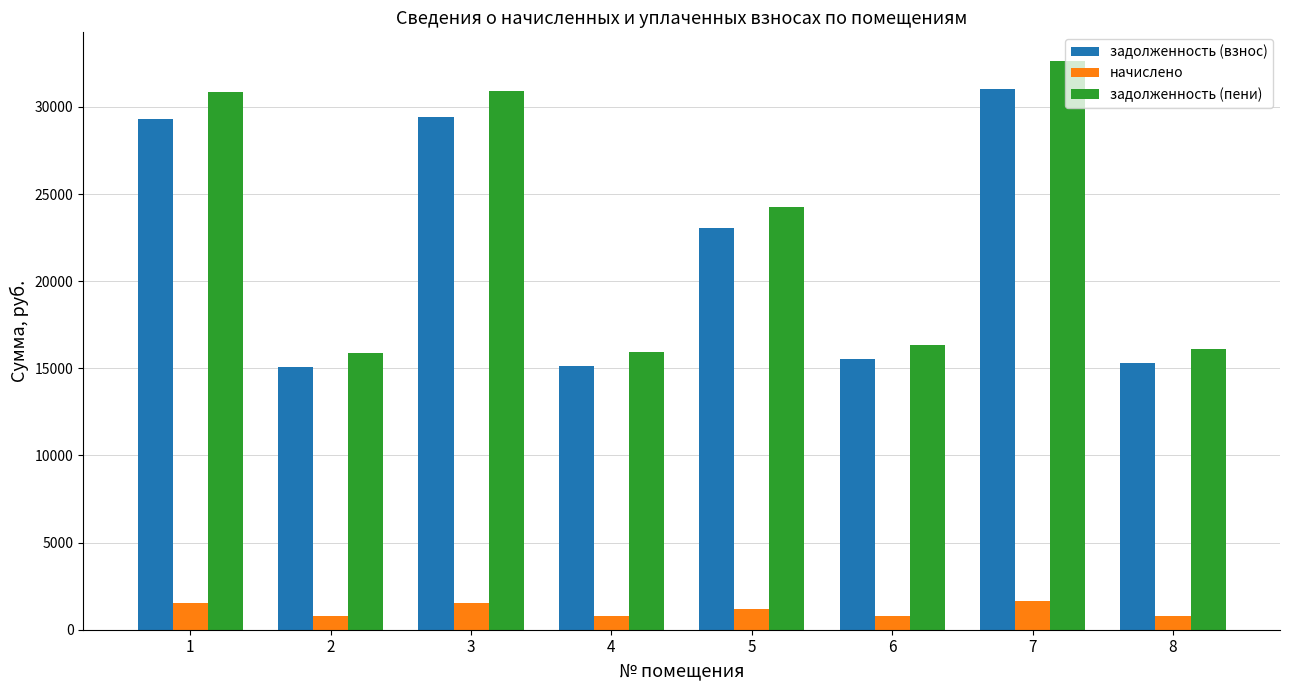

Is it true that задолженность (взнос) equals 23394.3 at 8?

False